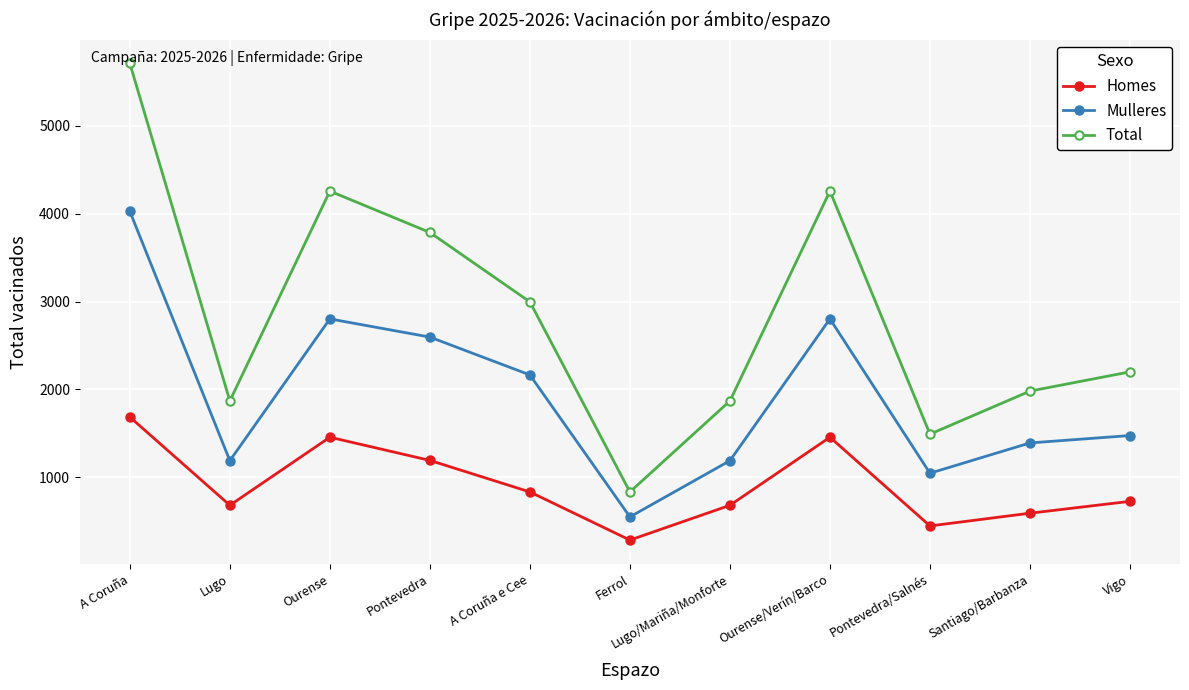

At which category does the chart reach its minimum across all series?

Ferrol